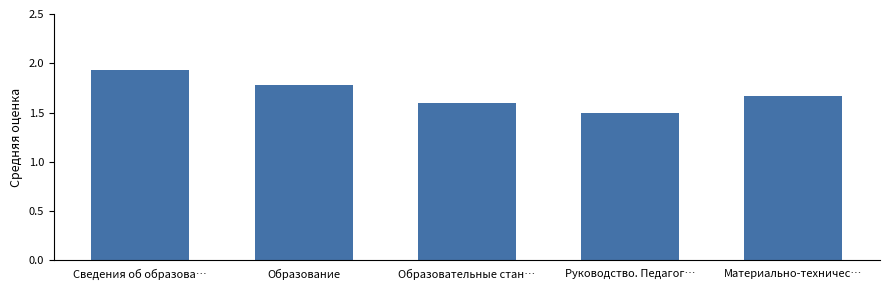

Which label corresponds to the largest value in the chart?

Сведения об образова…